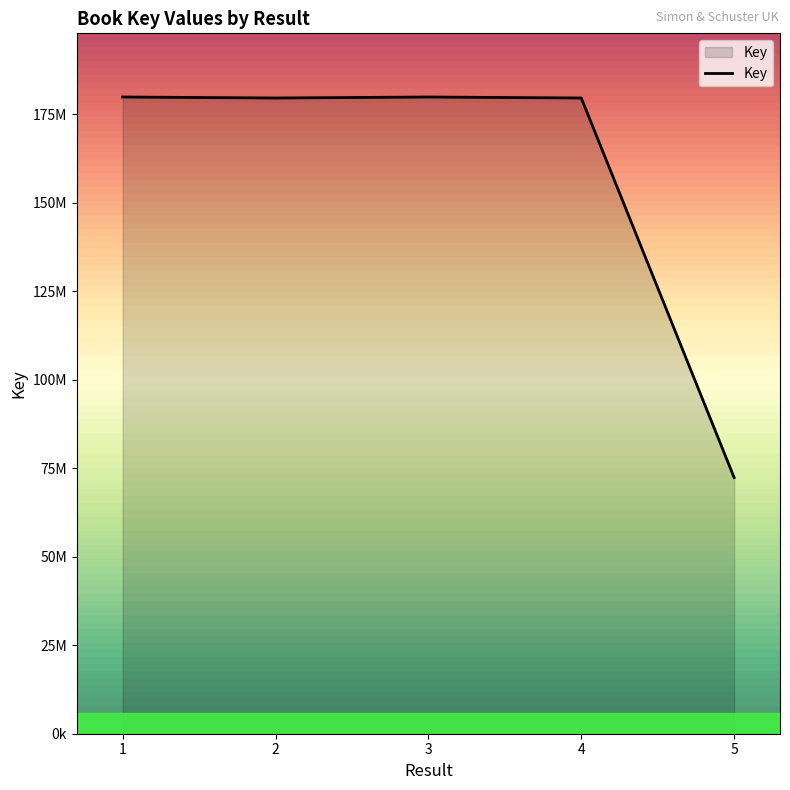

Rank the categories by value from lowest to highest.

5, 4, 2, 3, 1